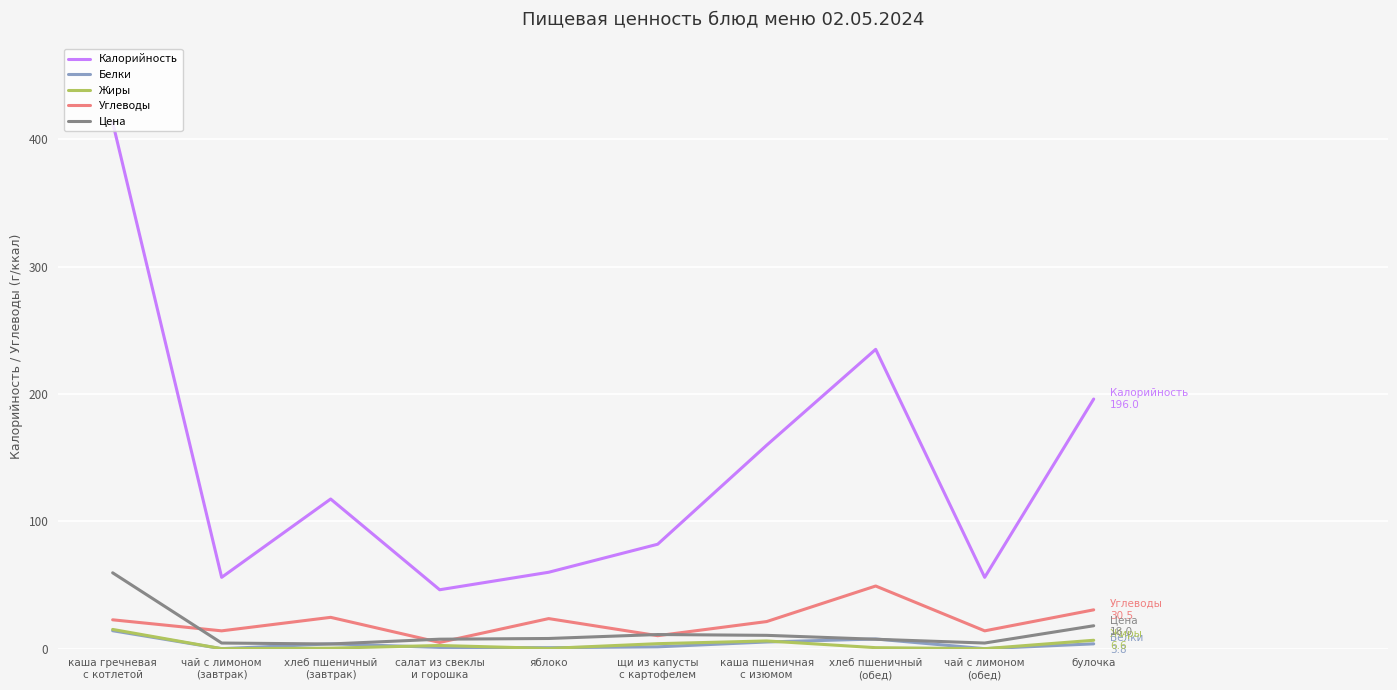

True or false: Калорийность and Цена intersect in this chart.

False